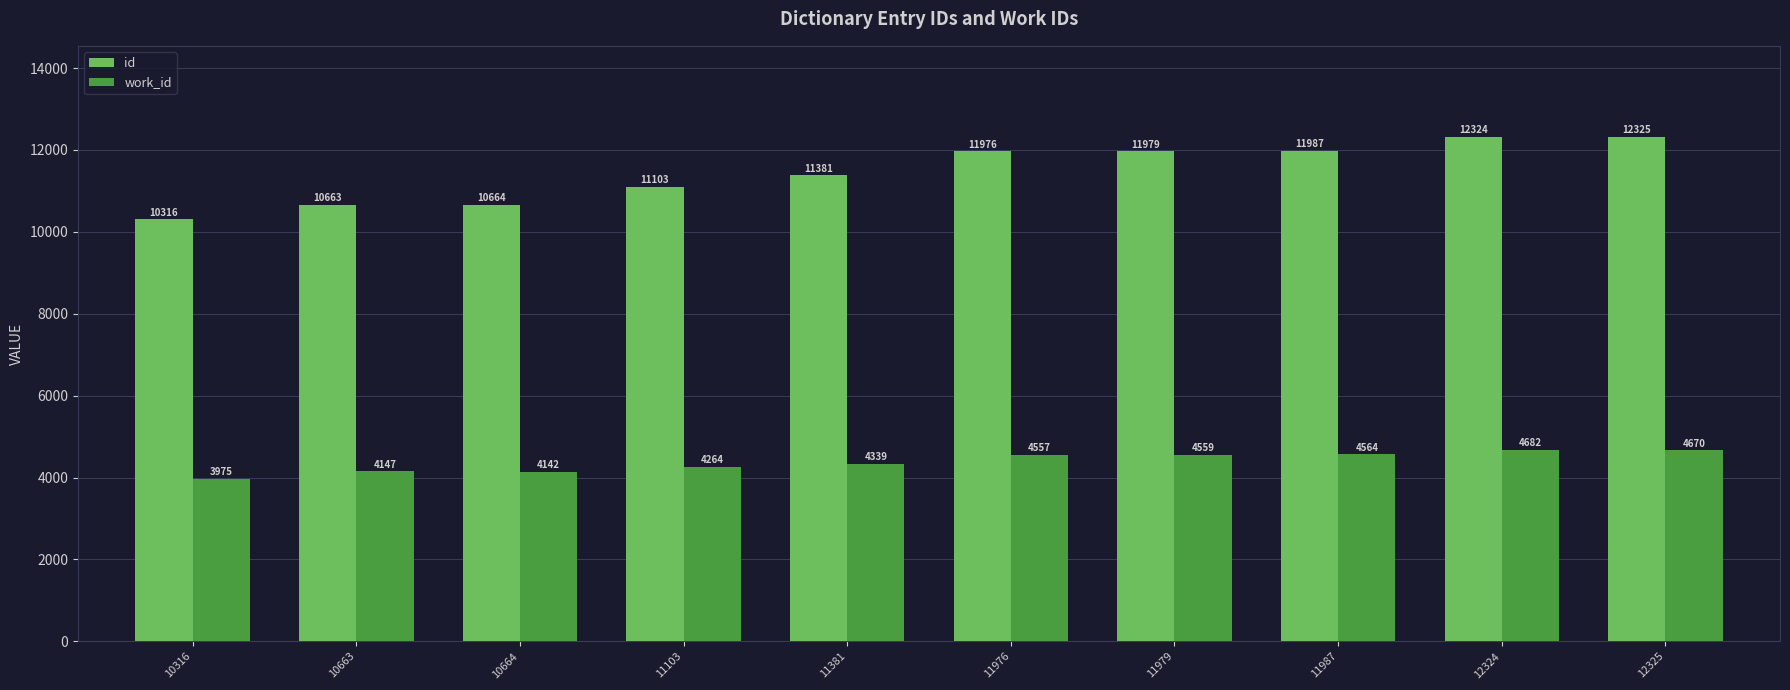

What is the sum of the id values at 11987 and 11979?

23966